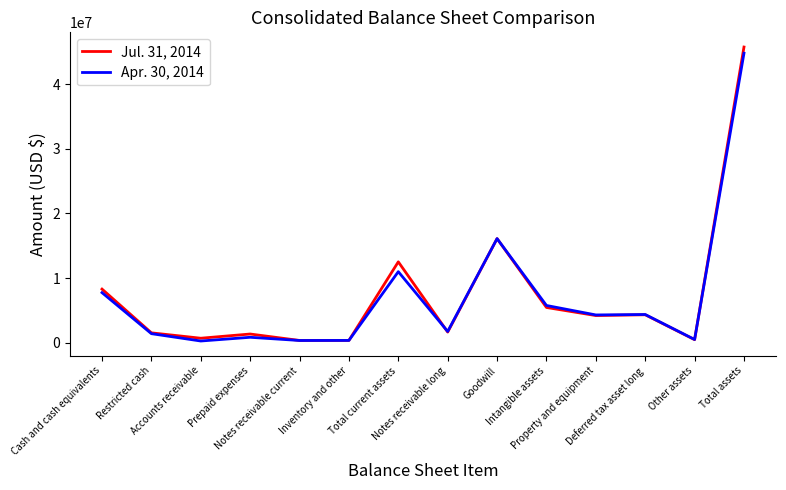

What is the greatest value displayed?

45763906